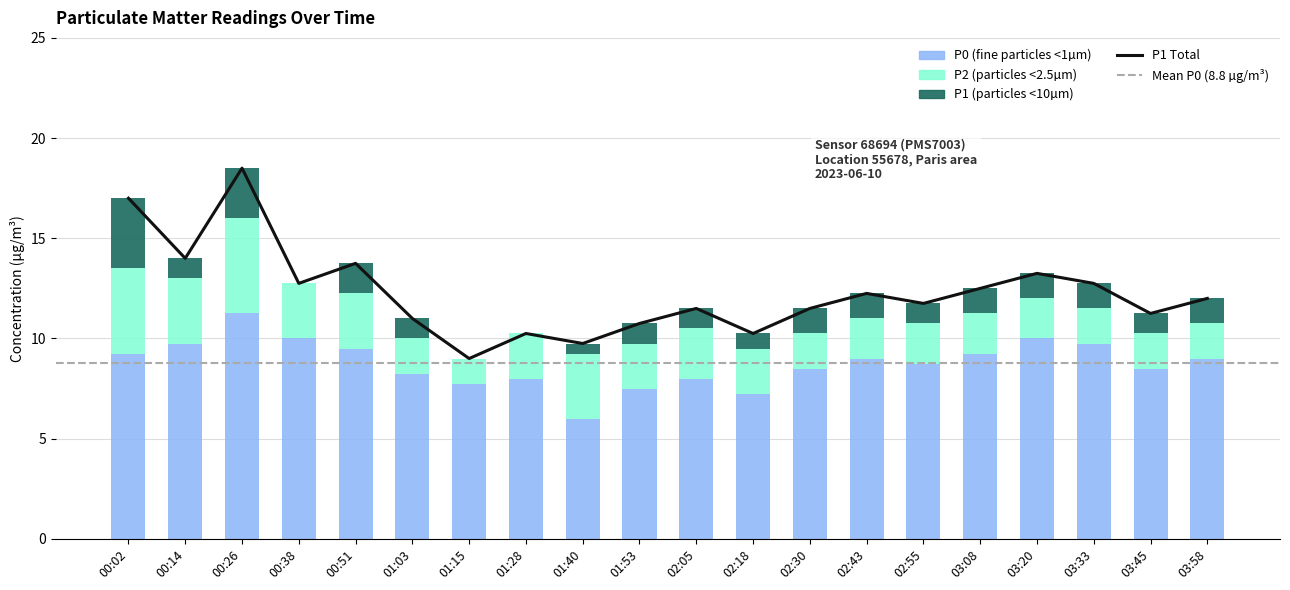

True or false: P0 has a value of 7.2 at 02:18.

True